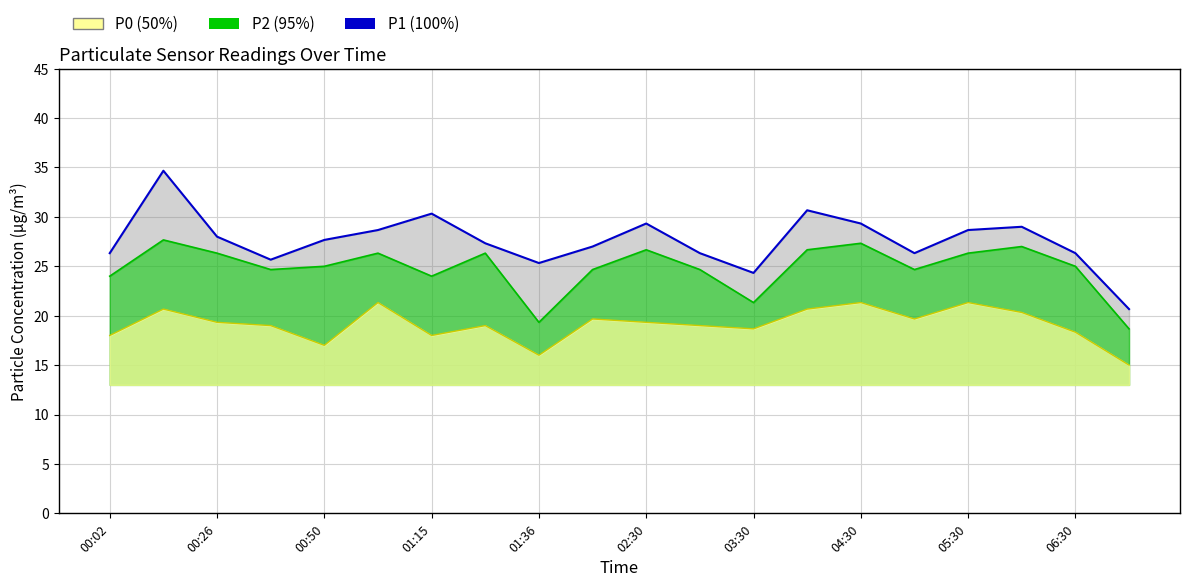

What is the sum of all P2 values?

496.7